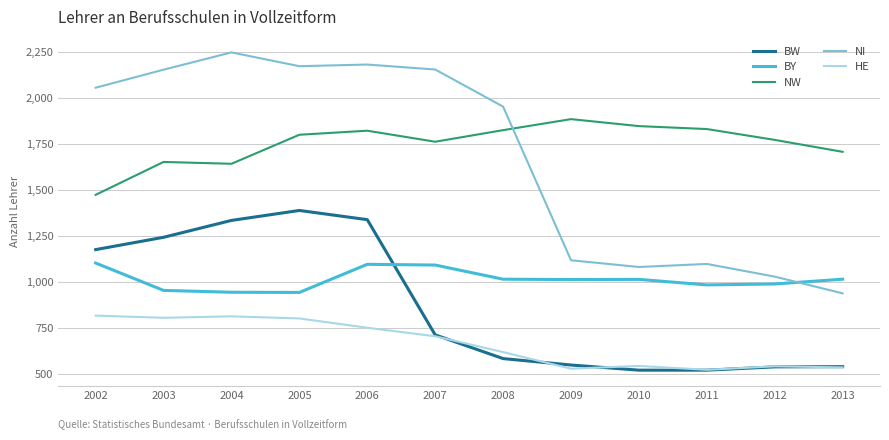

Count the number of data series in this chart.

5